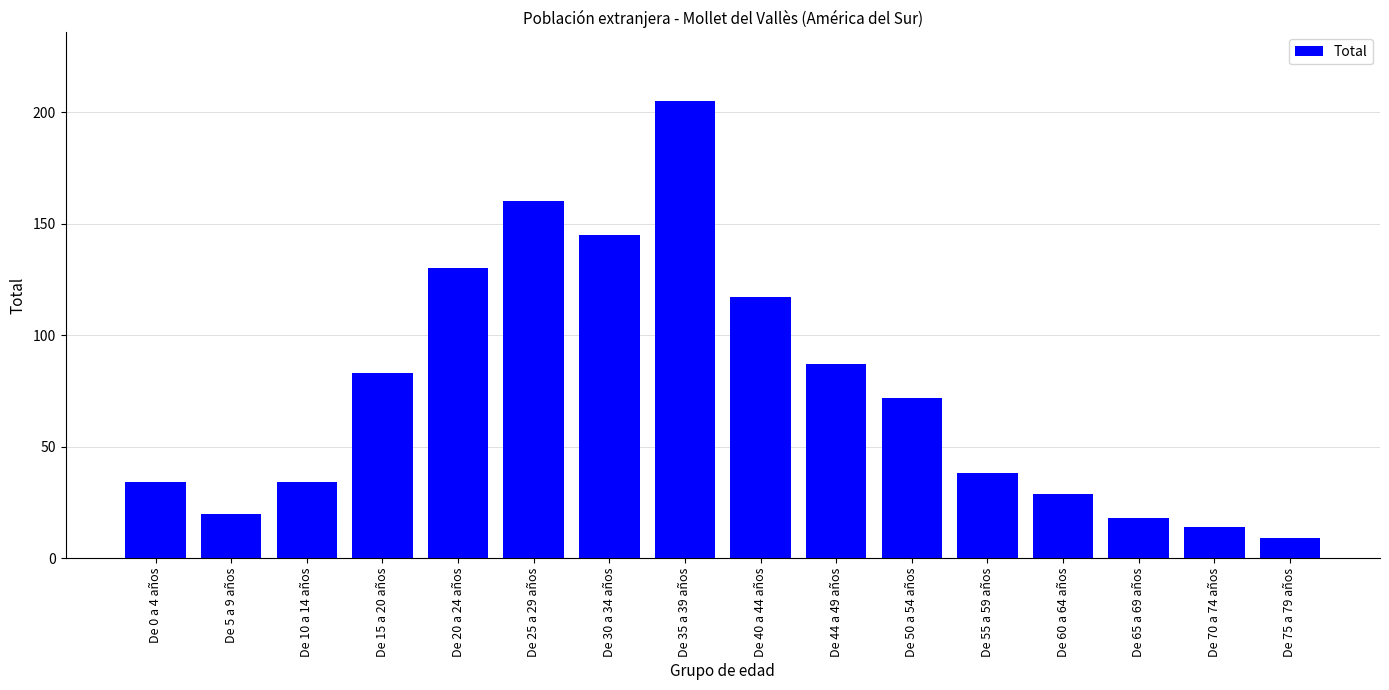

What is the ratio of the value at De 35 a 39 años to the value at De 70 a 74 años?

14.6